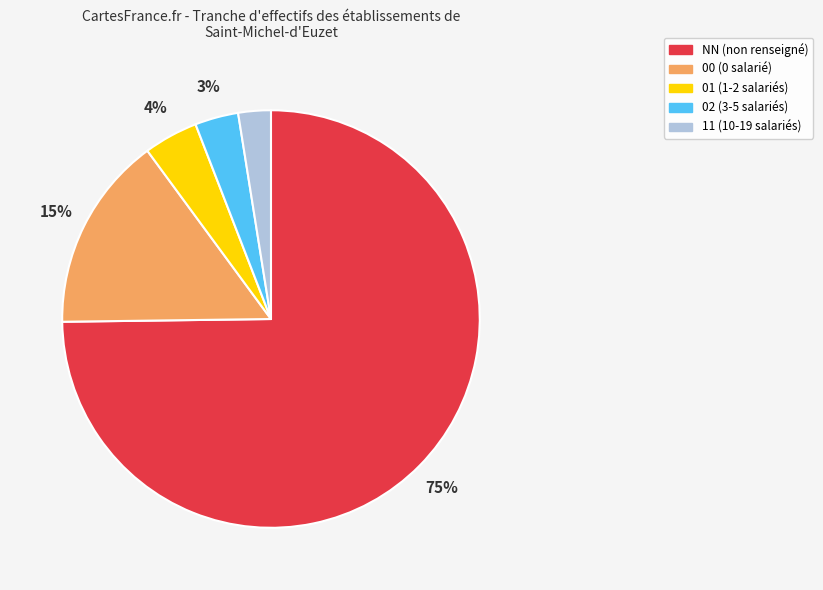

Is it true that 02 is 3% of the pie?

True